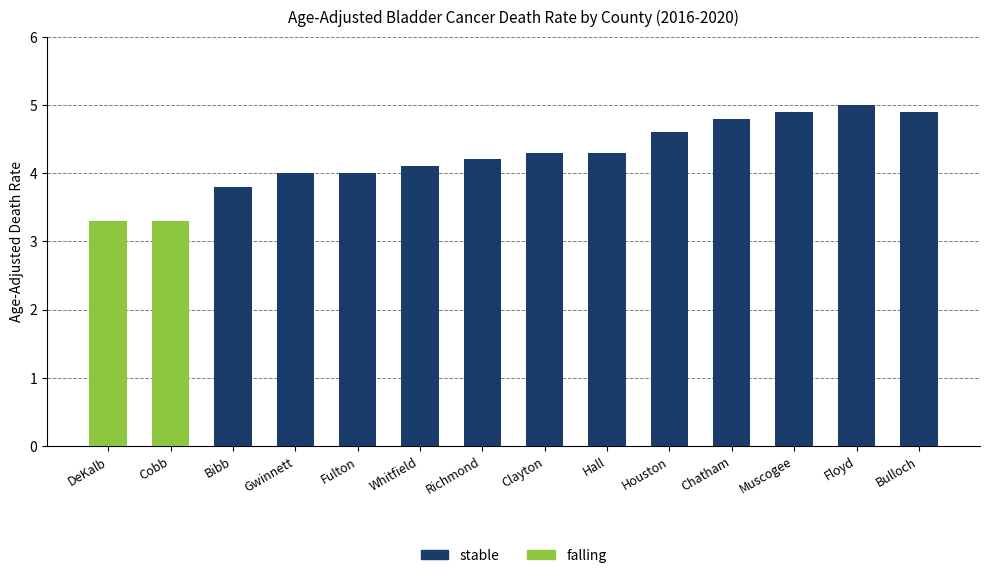

The stable series shows 7.2 at Clayton. True or false?

False